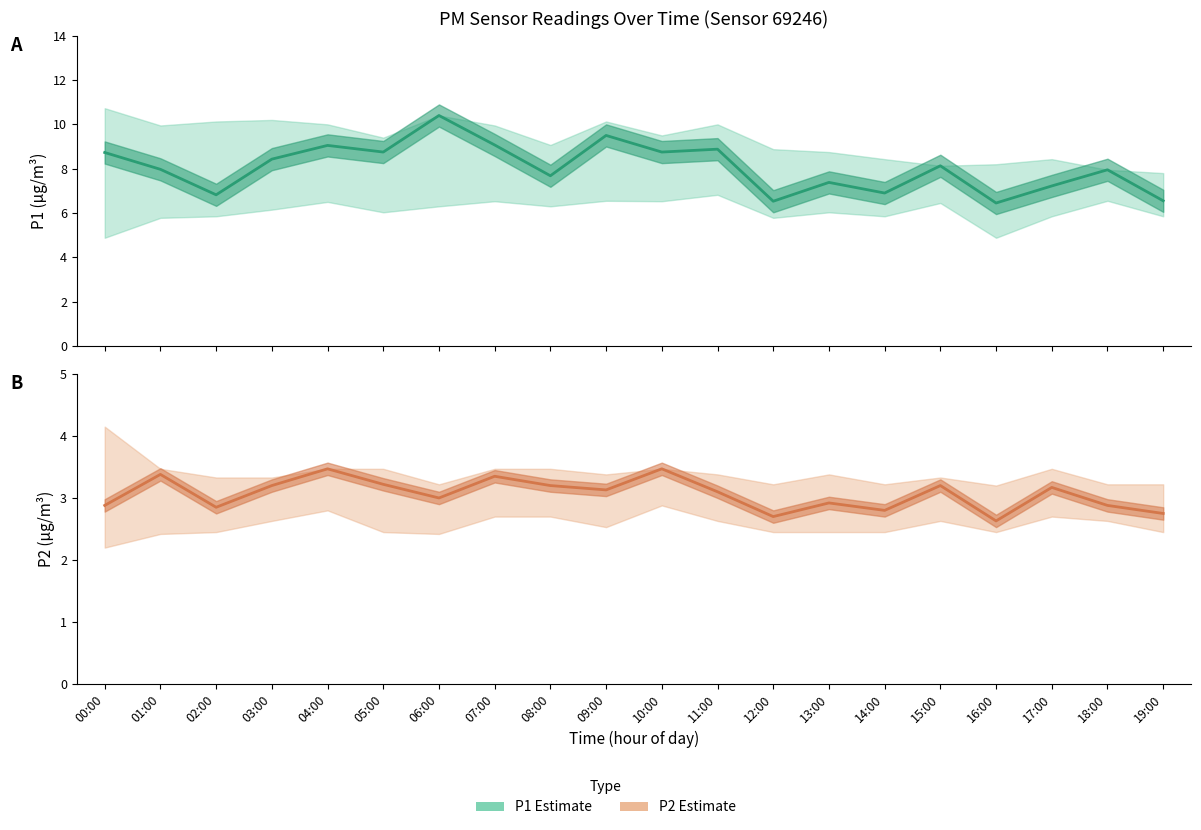

The P1 estimate series shows 6.8 at 02:00. True or false?

True